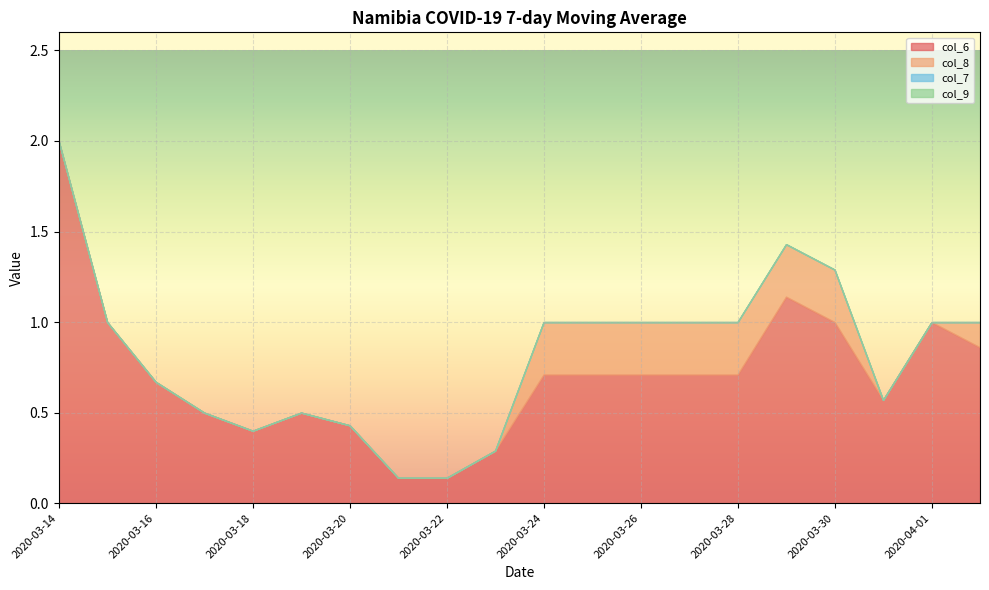

How many lines are shown in the chart?

4